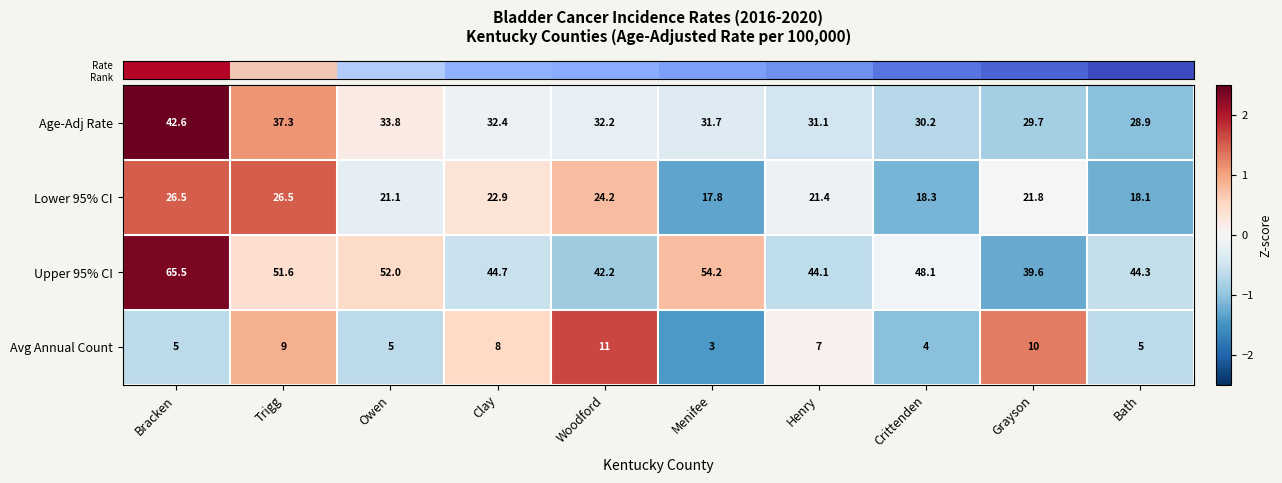

What is the smallest value displayed?

3.0